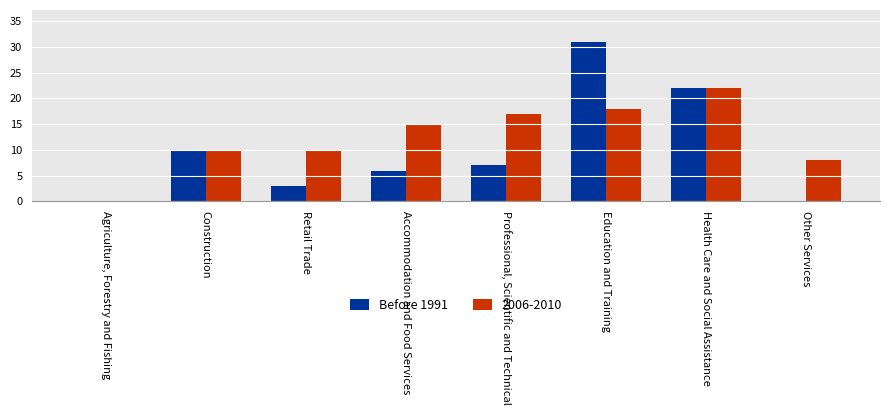

The value of Before 1991 at Accommodation and Food Services is 2. True or false?

False